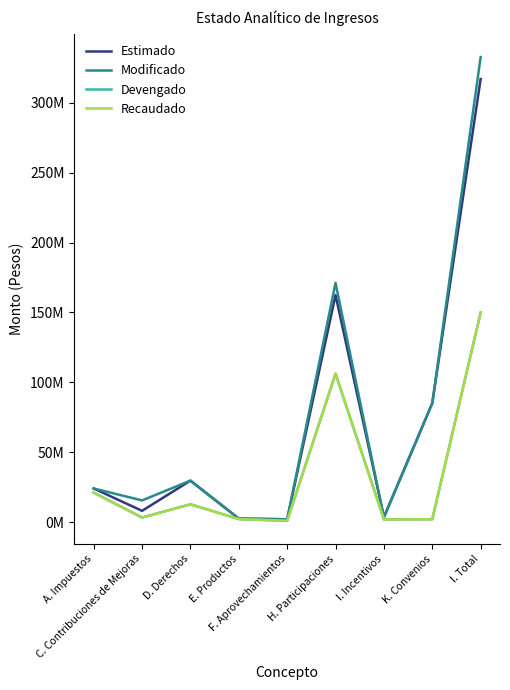

At H. Participaciones, list the series in order from largest to smallest.

Modificado, Estimado, Devengado, Recaudado